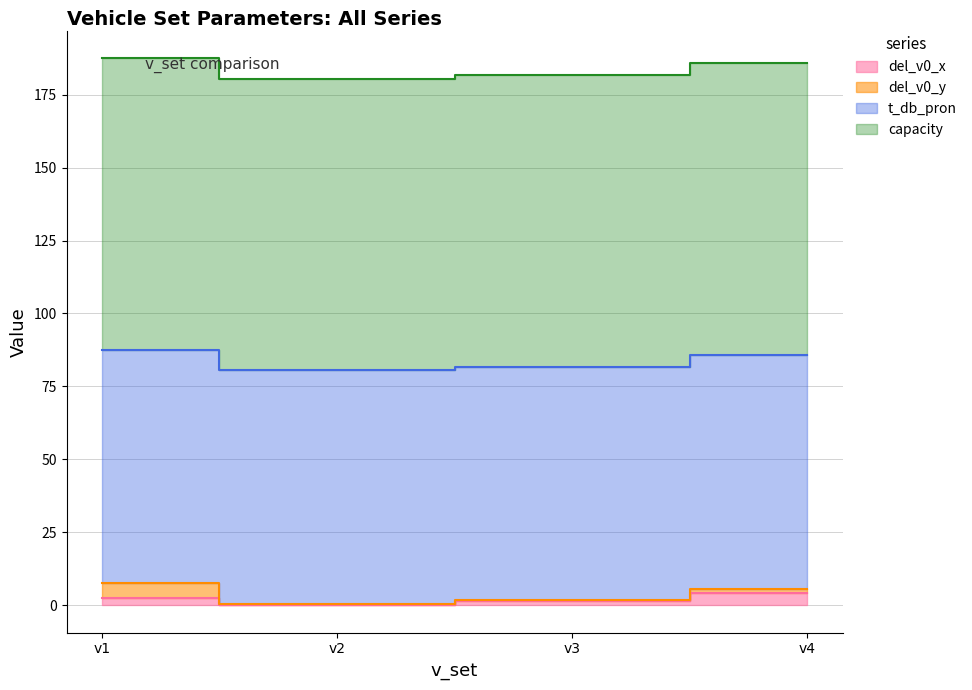

True or false: capacity and del_v0_x cross at least once.

False